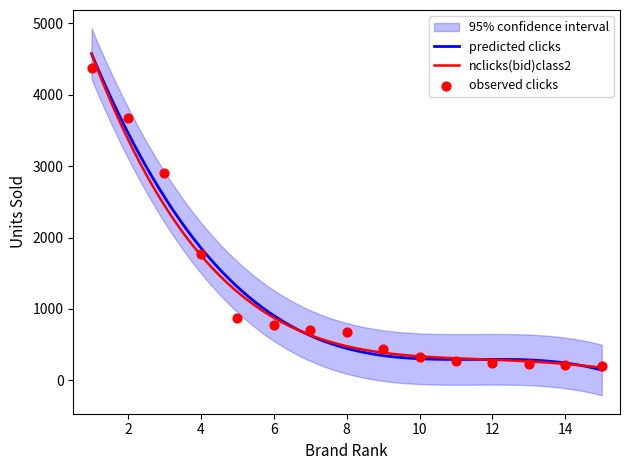

What is the ratio of the value at 2 to the value at 4?

2.1